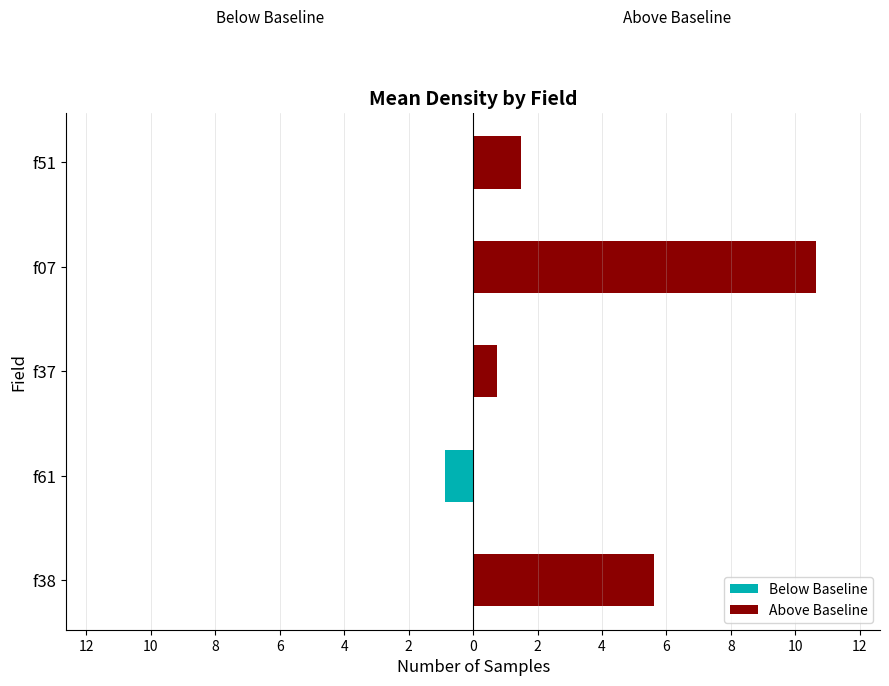

How many values in the Above Baseline series exceed 1?

3